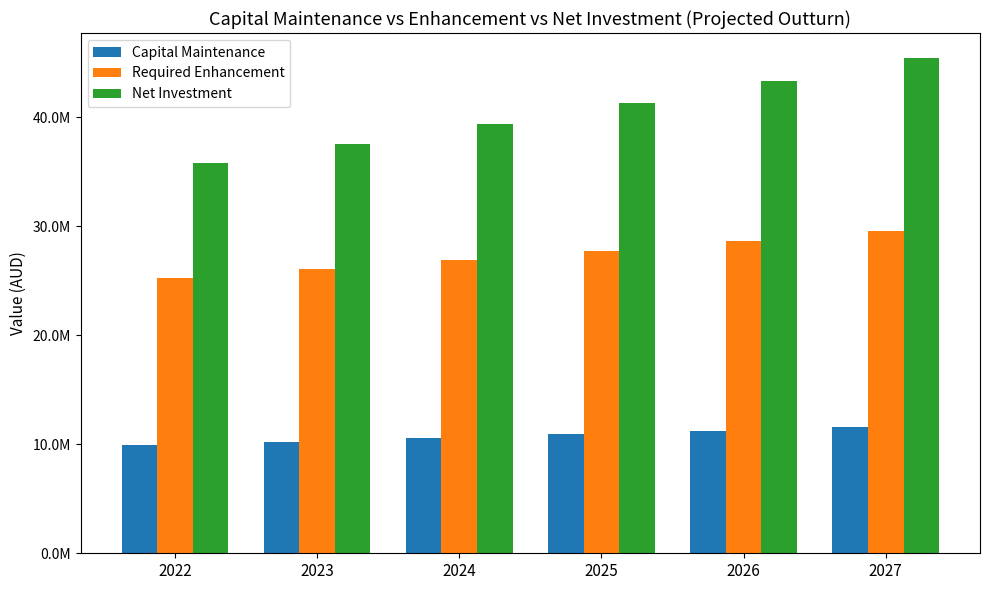

Does the chart contain stacked bars?

No